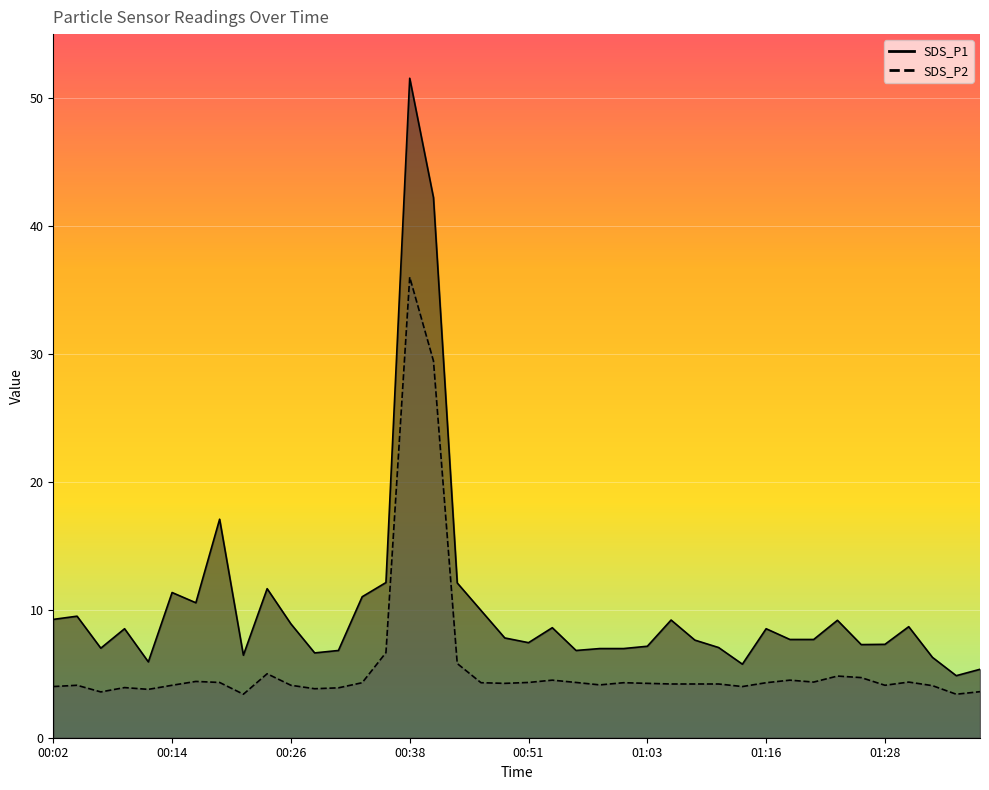

Reading right to left, list all the values displayed in this chart.

SDS_P1: 5.3	4.8	6.3	8.7	7.3	7.3	9.2	7.7	7.7	8.5	5.8	7.0	7.6	9.2	7.2	7.0	7.0	6.8	8.6	7.4	7.8	9.9	12.1	42.2	51.5	12.1	11.0	6.8	6.6	8.9	11.7	6.5	17.1	10.6	11.3	5.9	8.5	7.0	9.5	9.2
SDS_P2: 3.6	3.4	4.1	4.3	4.1	4.7	4.8	4.3	4.5	4.3	4.0	4.2	4.2	4.2	4.2	4.3	4.1	4.3	4.5	4.3	4.2	4.3	5.8	29.4	36.0	6.7	4.3	3.9	3.8	4.1	5.0	3.4	4.3	4.4	4.1	3.8	3.9	3.6	4.1	4.0